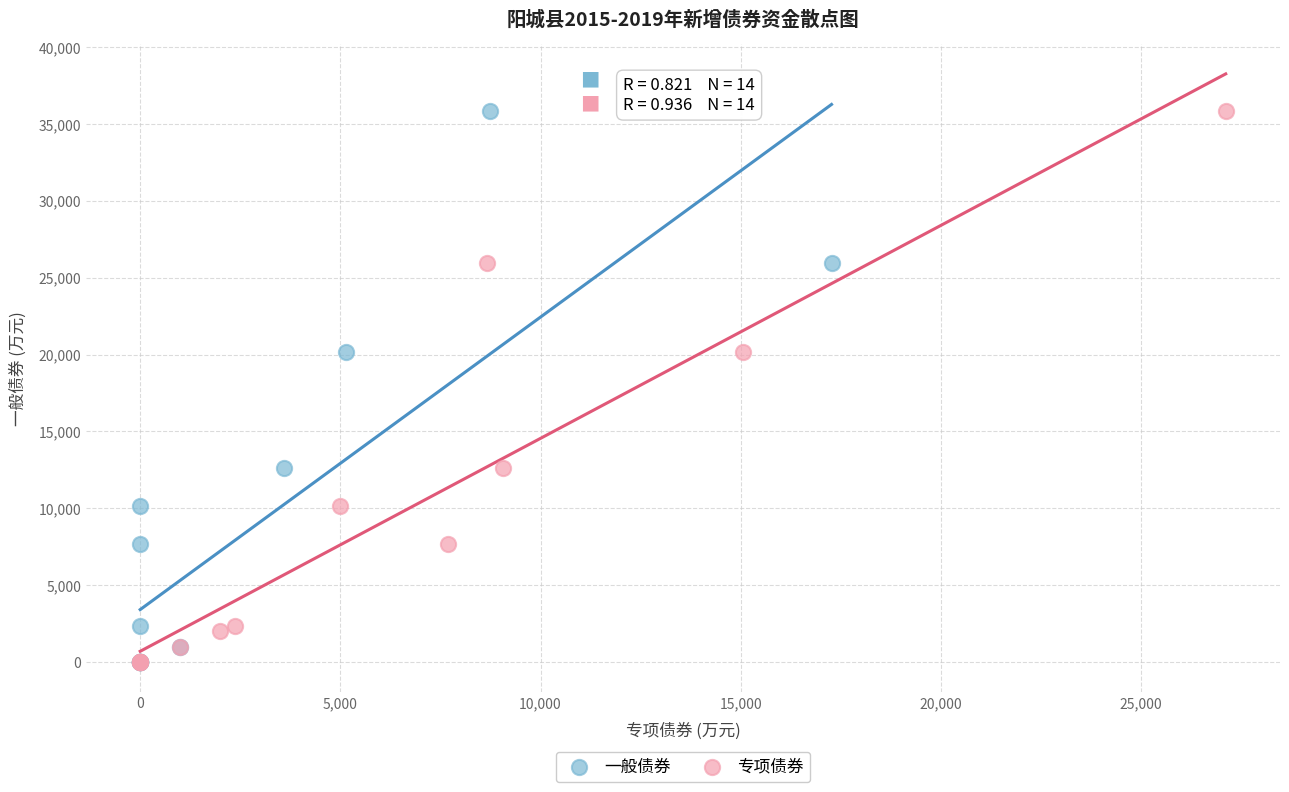

What are all the series names shown in the legend?

一般债券, 专项债券